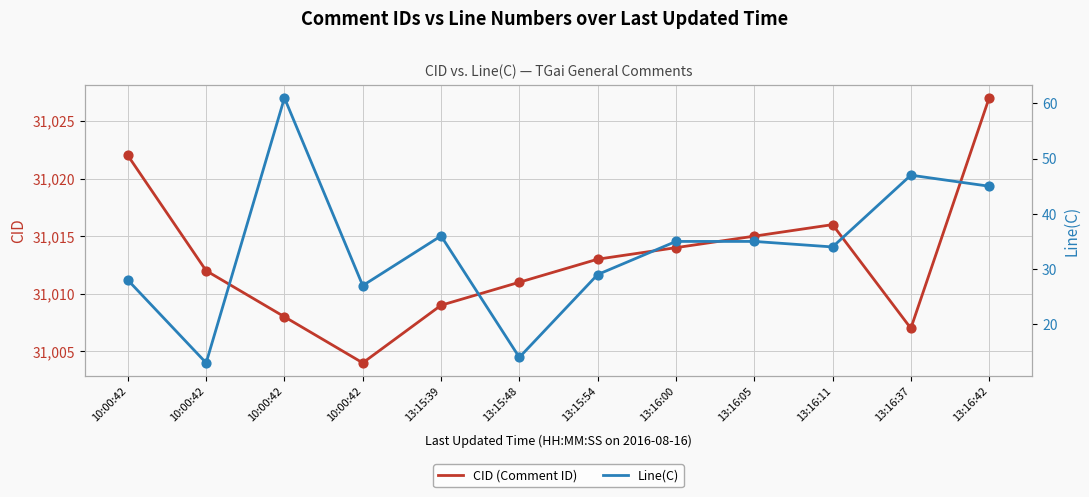

Which series has the largest Y range (max minus min)?

Line(C)